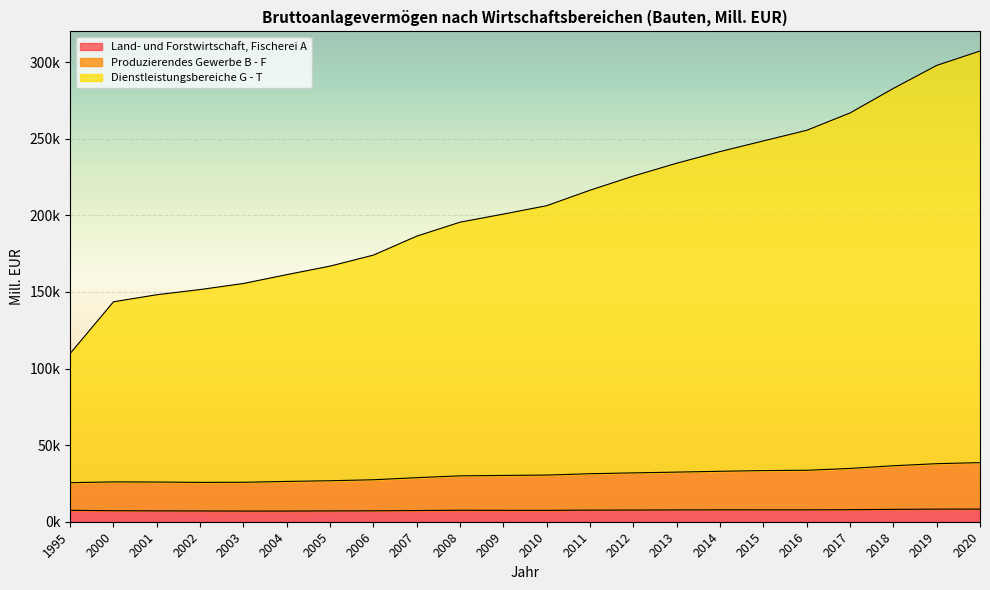

True or false: Land- und Forstwirtschaft, Fischerei A and Dienstleistungsbereiche G - T cross at least once.

False